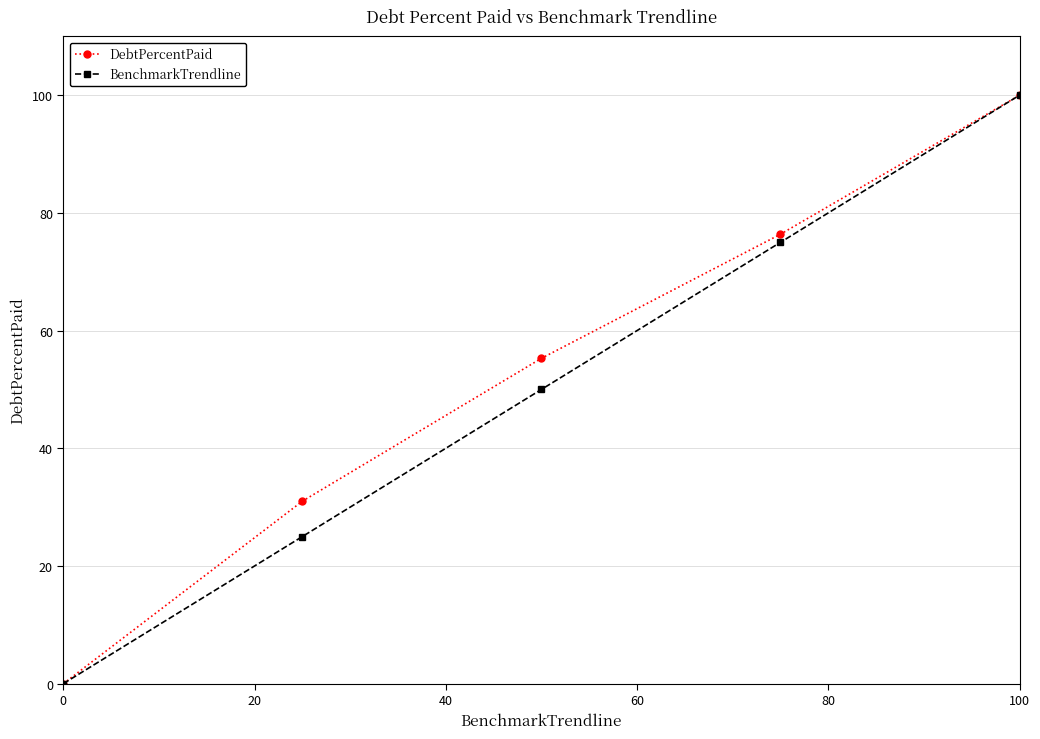

What is the value of the DebtPercentPaid point at the 5th from the left?

100.0